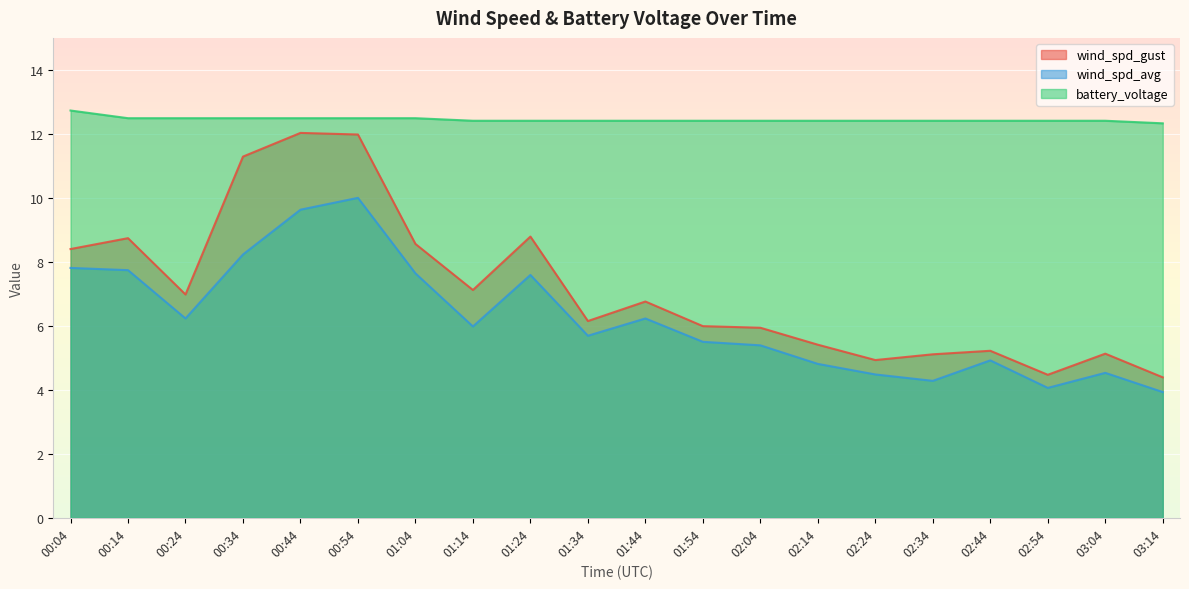

Which category has the highest value in the wind_spd_gust series?

00:44